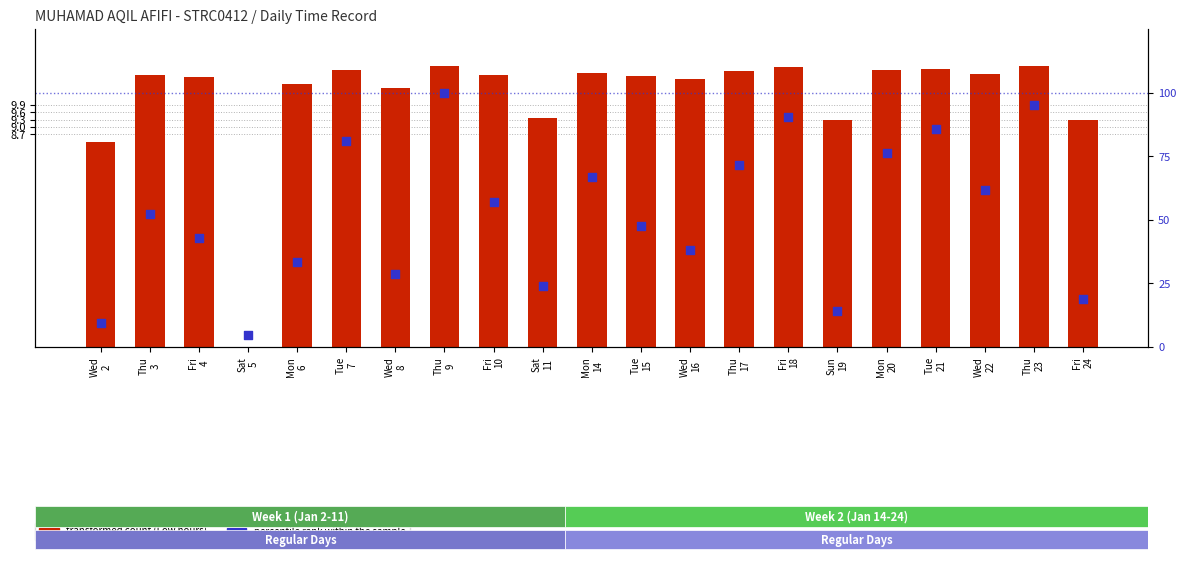

Is the value of transformed count (Low hours) at Thu
17 greater than the value of percentile rank within the sample at Fri
10?

No